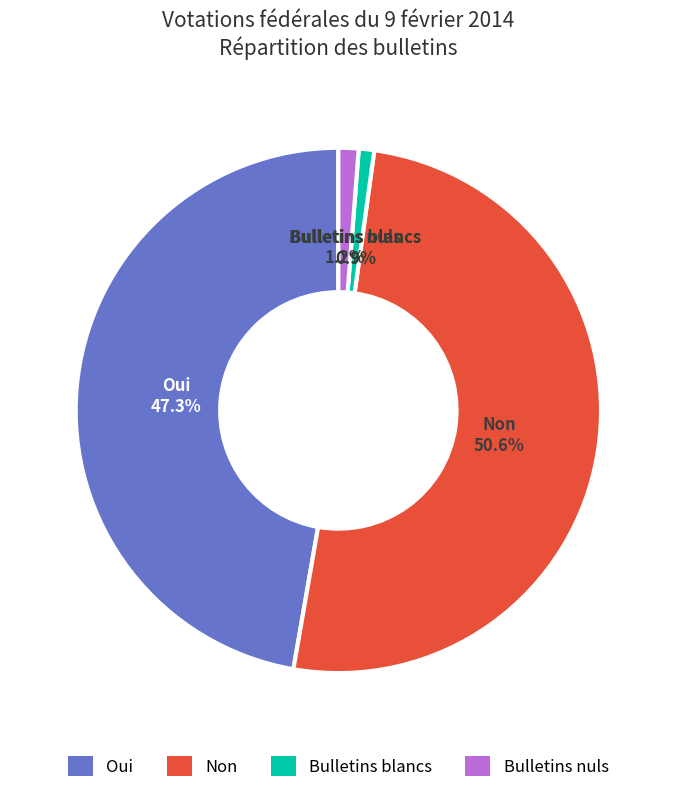

Which has a higher value, Non or Bulletins blancs?

Non